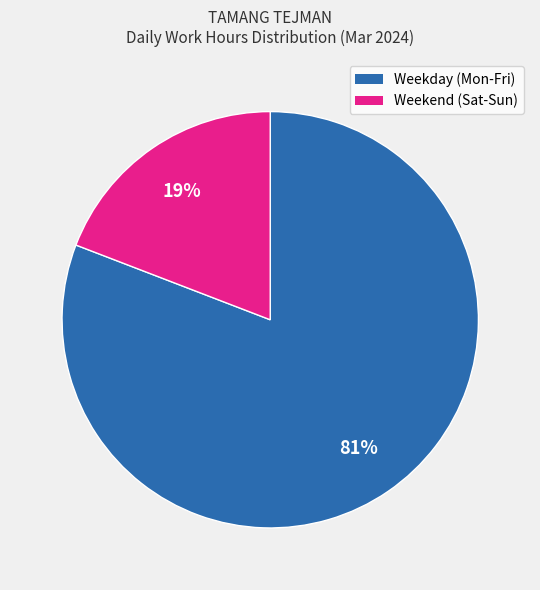

How many segments does this pie chart have?

2